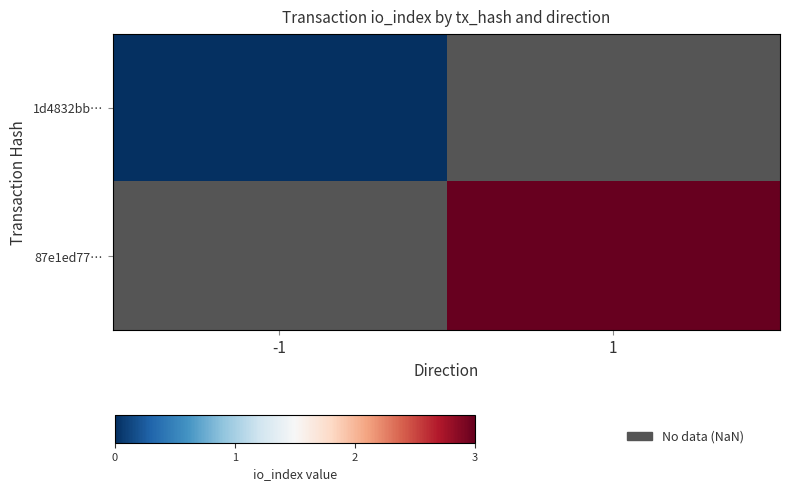

How many values in 87e1ed77… are above zero?

1